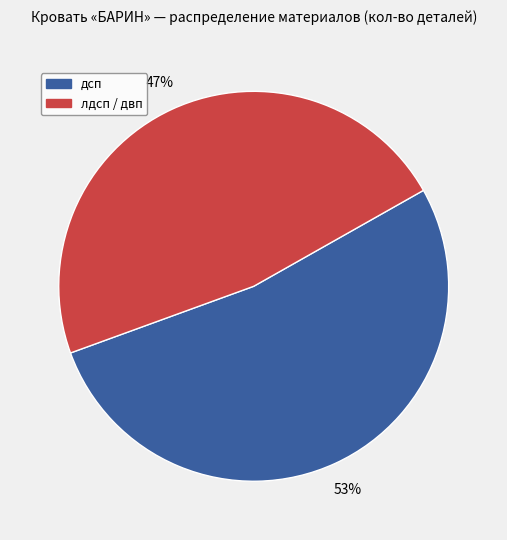

What is the smallest slice in the pie chart?

лдсп / двп